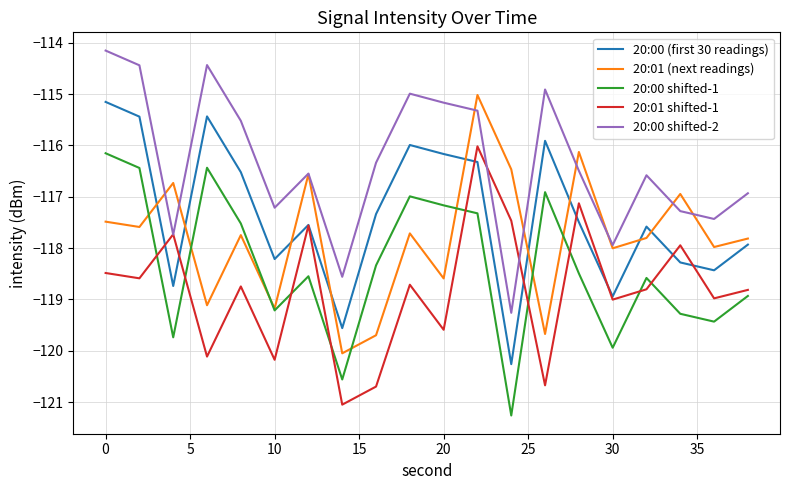

True or false: 20:00 shifted-2 and 20:00 (first 30 readings) intersect in this chart.

False